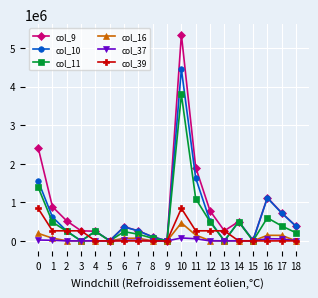

True or false: col_10 has a value of 257782 at 7.

True